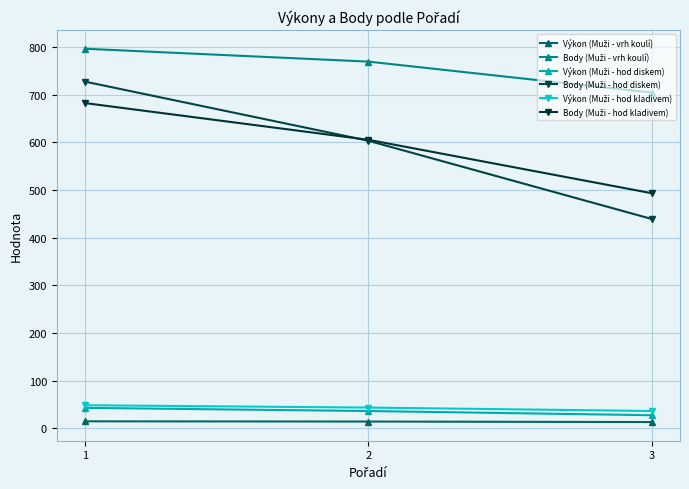

At which category is the sum across all series the highest?

1